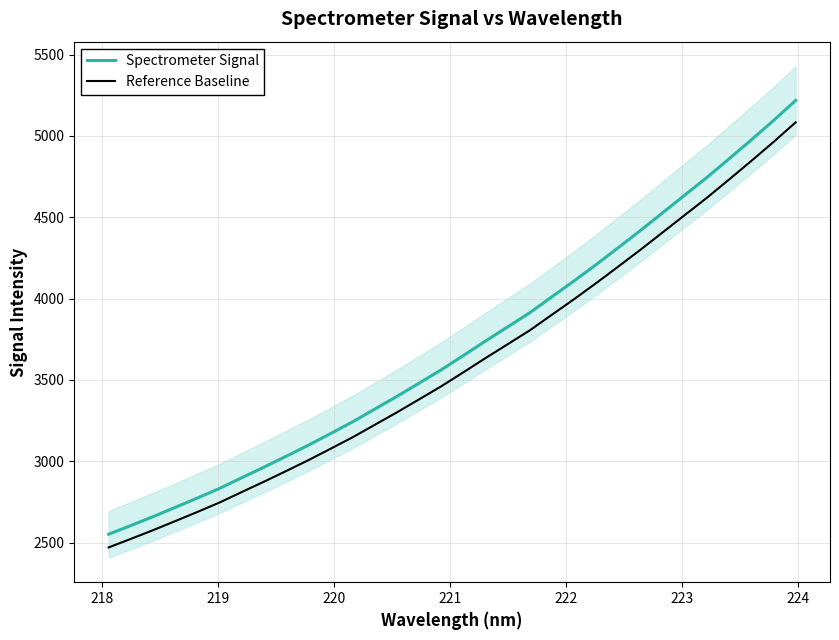

Rank the series by their maximum value, from highest to lowest.

Spectrometer Signal, Reference Baseline